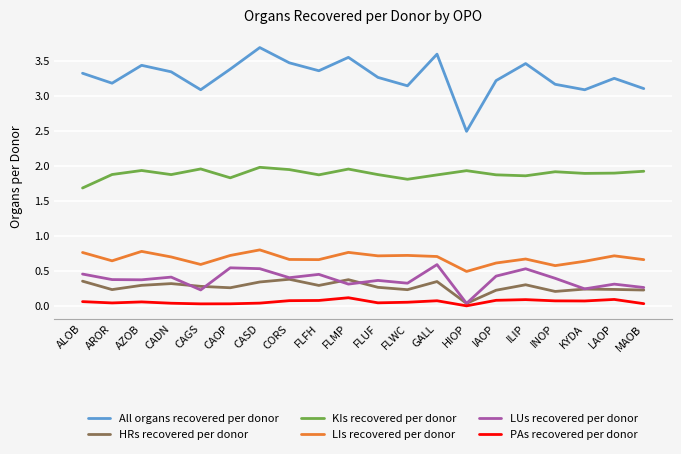

How many interior local peaks does the HRs recovered per donor series have?

6